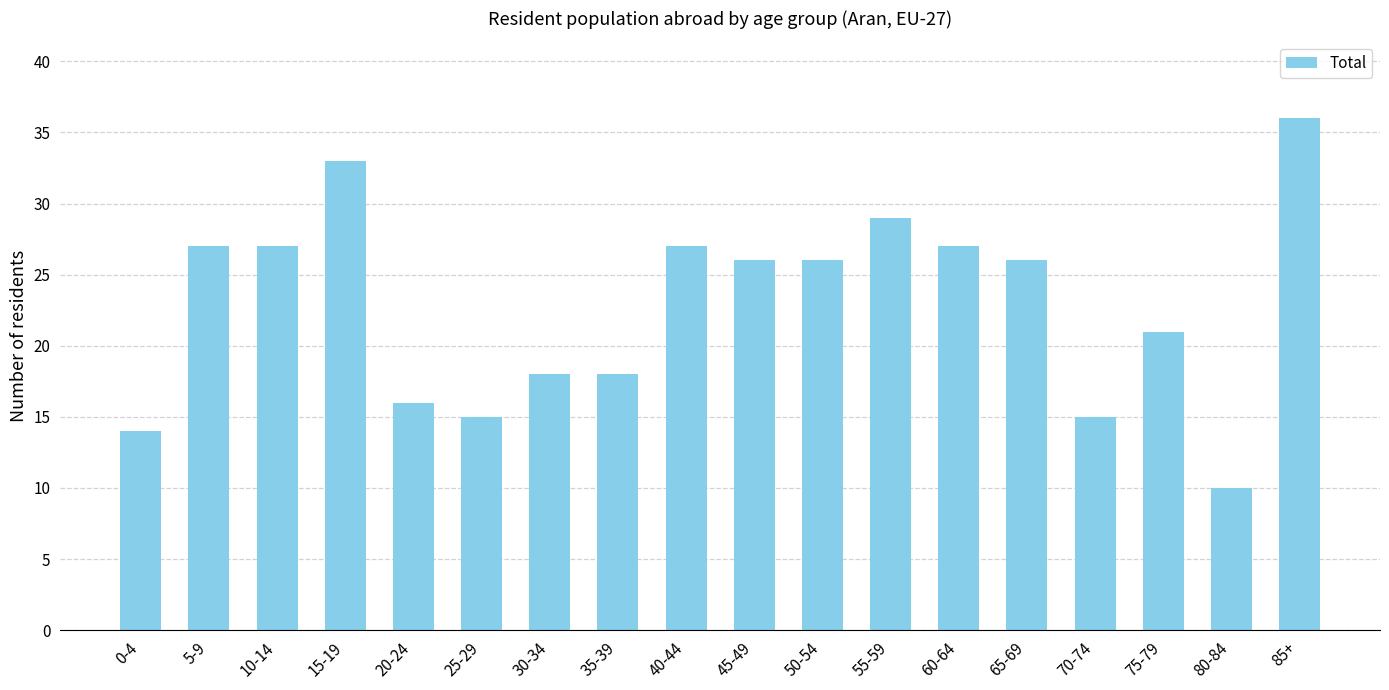

Where is the data nearest to the value 23?

75-79